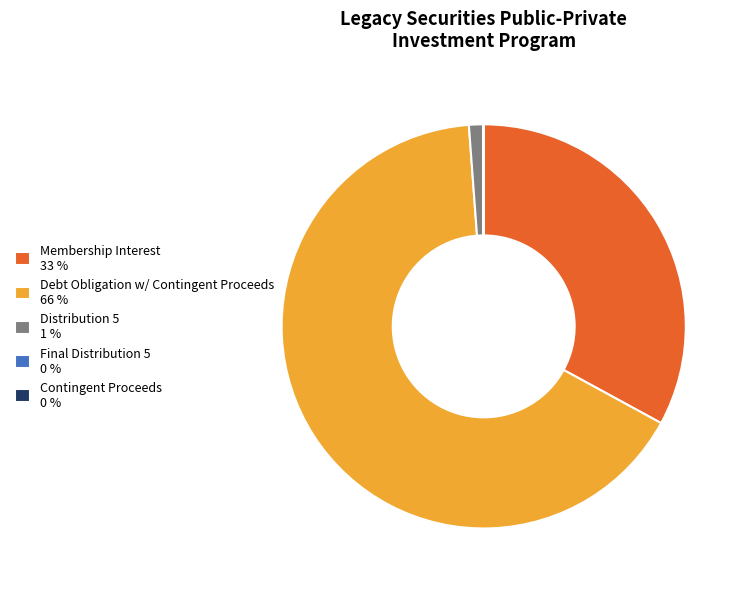

Is Distribution 5 the majority of the pie?

No